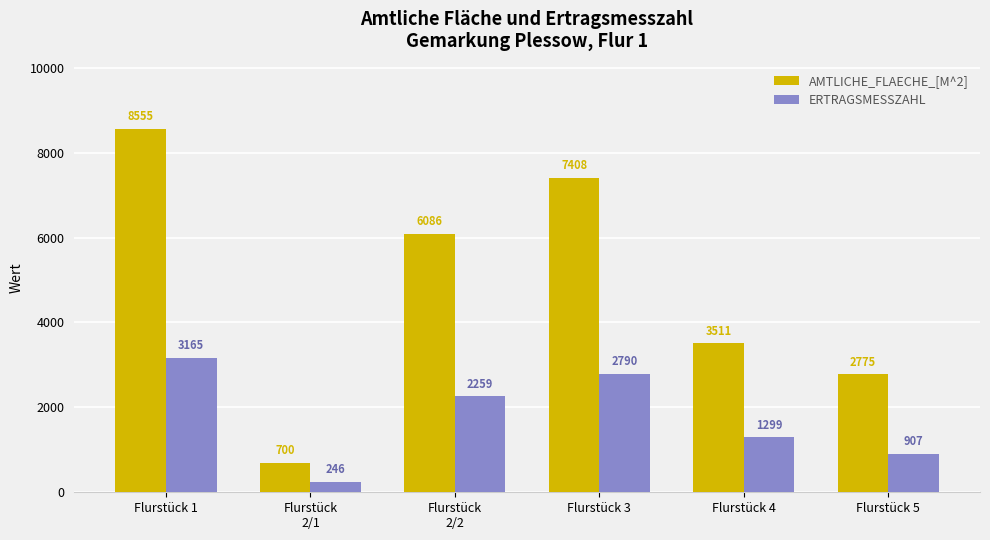

Is it true that AMTLICHE_FLAECHE_[M^2] equals 700 at Flurstück
2/1?

True